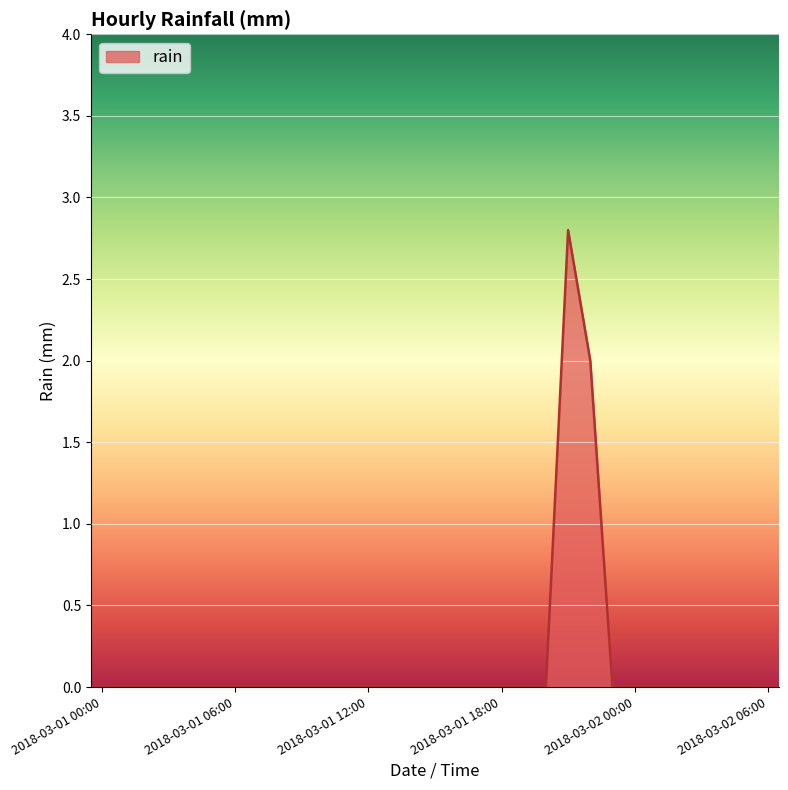

What is the maximum value shown in the chart?

2.8